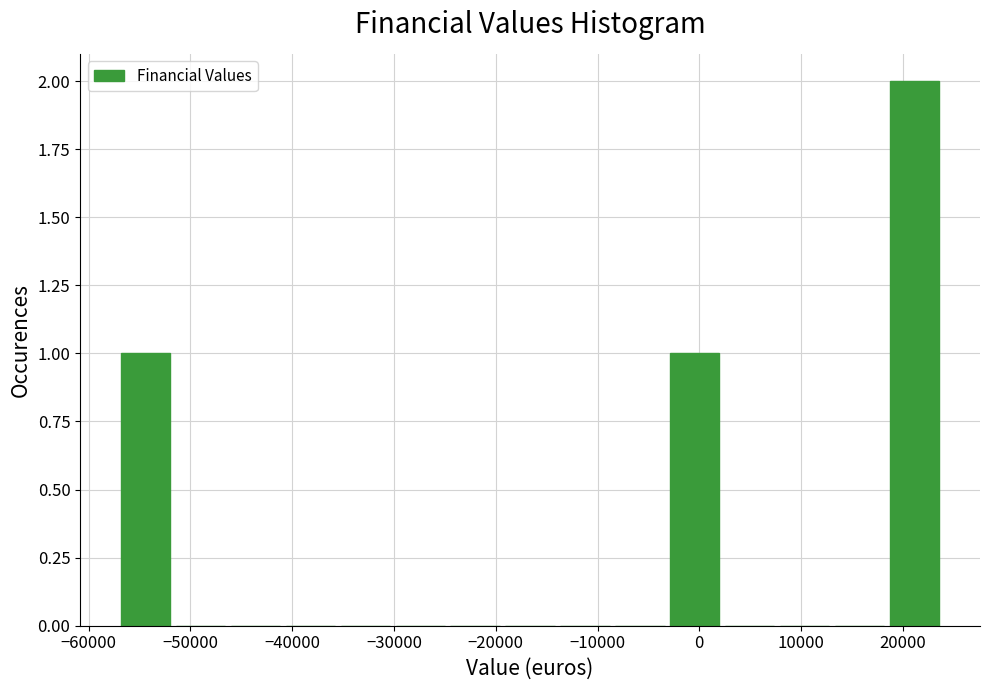

Over which range of the x-axis is the bar tallest?

18000 to 24000